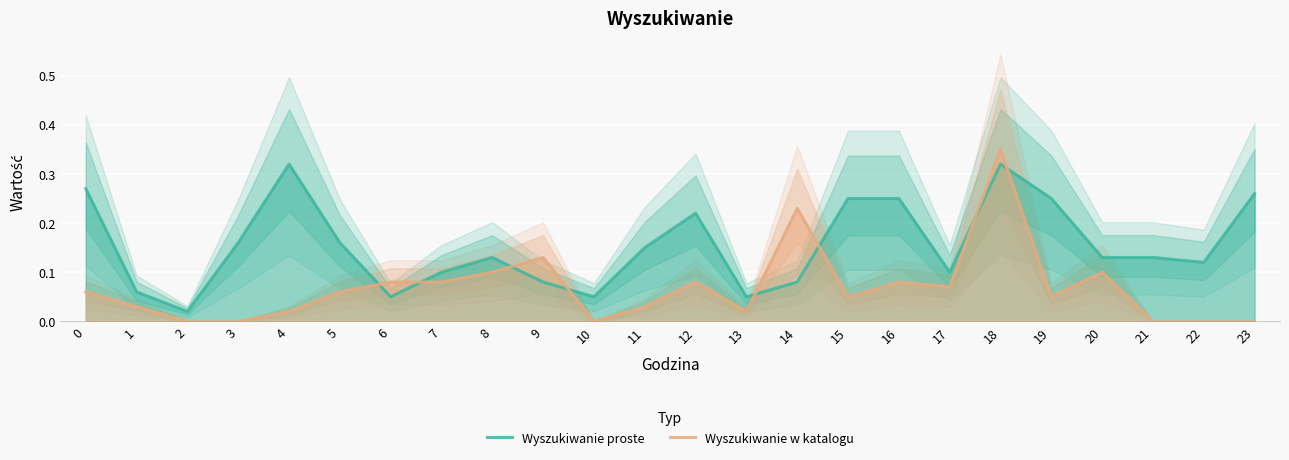

At 16, list the series in order from largest to smallest.

Wyszukiwanie proste, Wyszukiwanie w katalogu